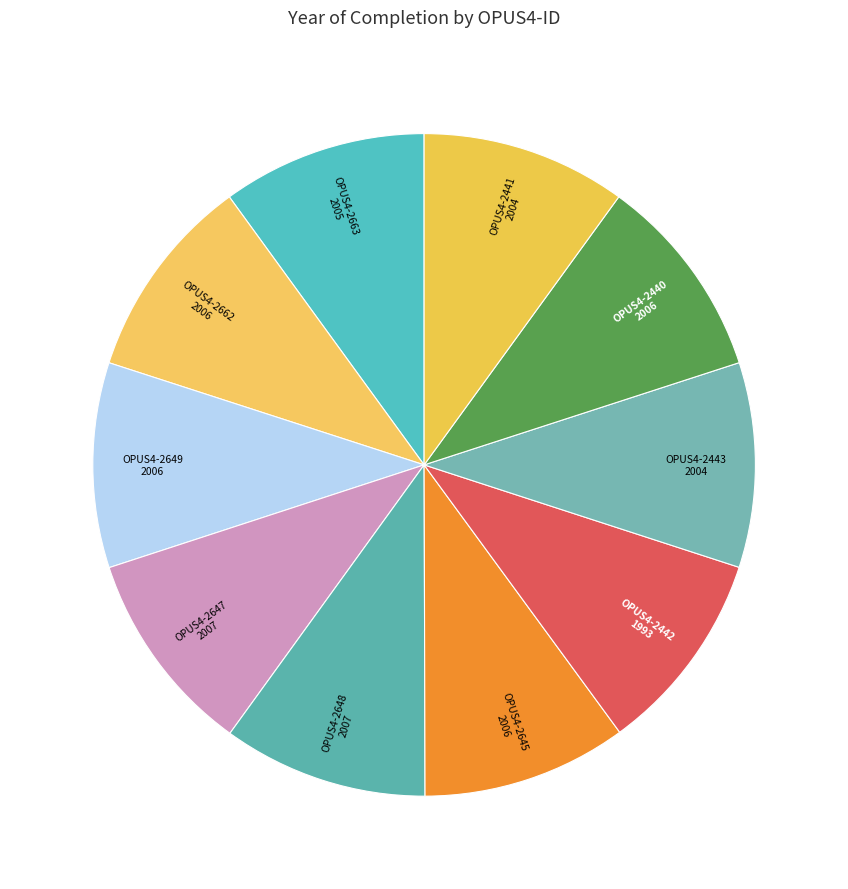

Approximately how many times larger is the value at OPUS4-2440 compared to OPUS4-2442?

1.0